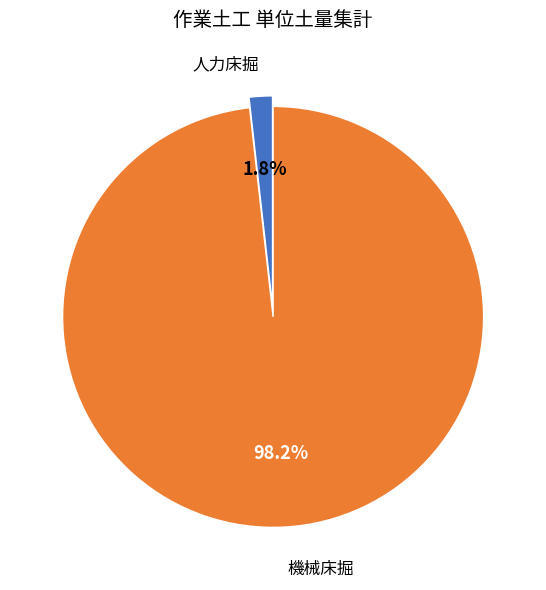

How many segments does this pie chart have?

2